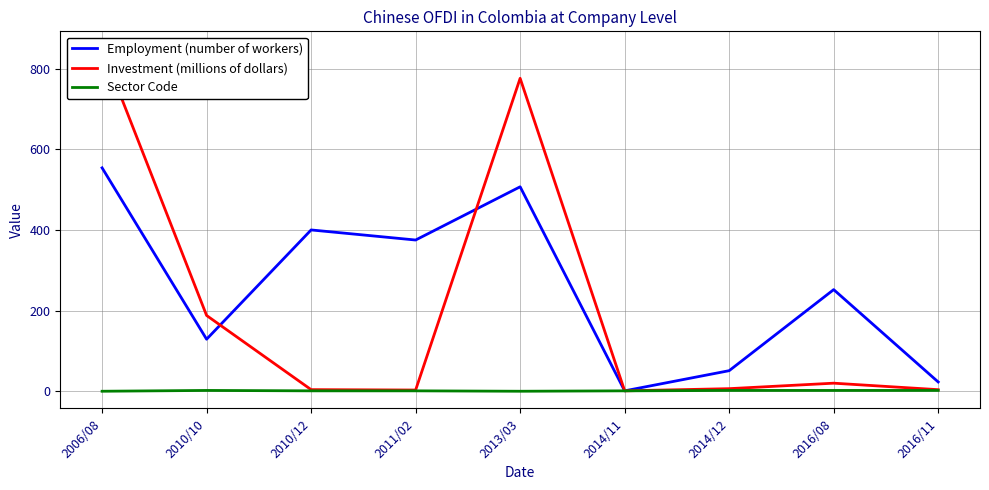

The Employment (number of workers) series shows 31.3 at 2014/12. True or false?

False